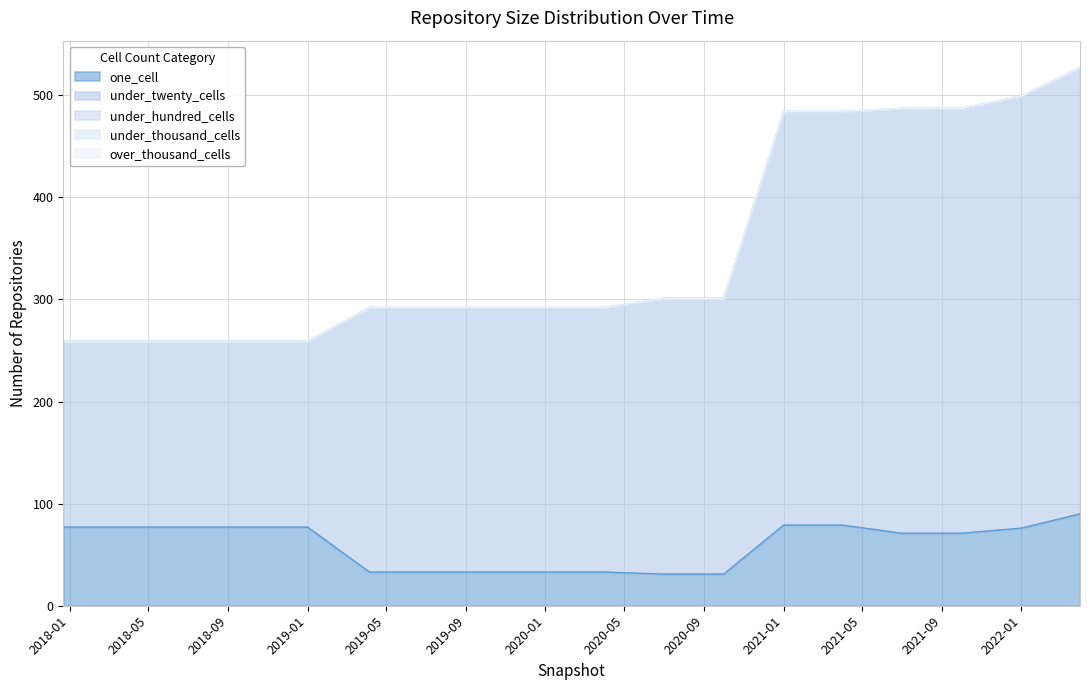

What are all the series names shown in the legend?

one_cell, under_twenty_cells, under_hundred_cells, under_thousand_cells, over_thousand_cells